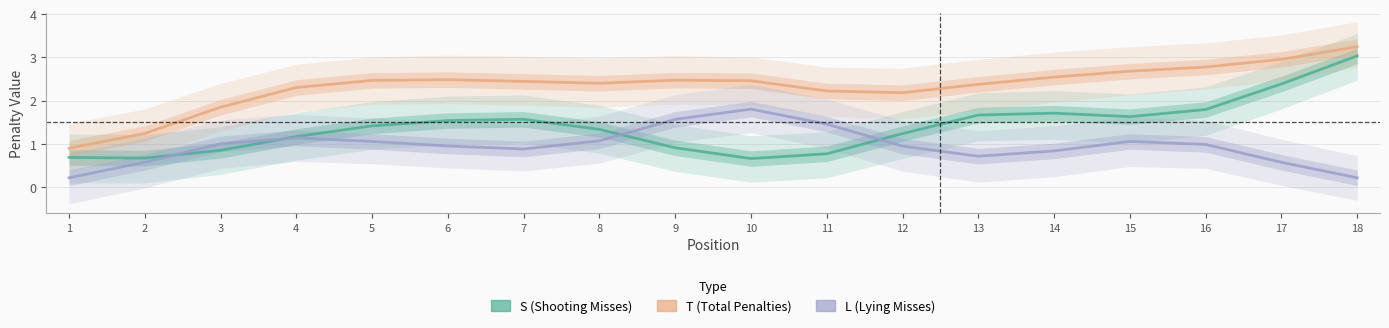

Is this an area chart (filled region under the line)?

No